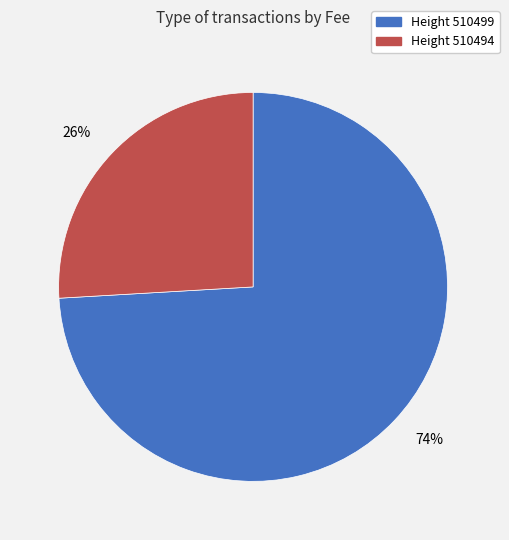

To the nearest percent, what is the difference between the largest and smallest slice percentages?

48%